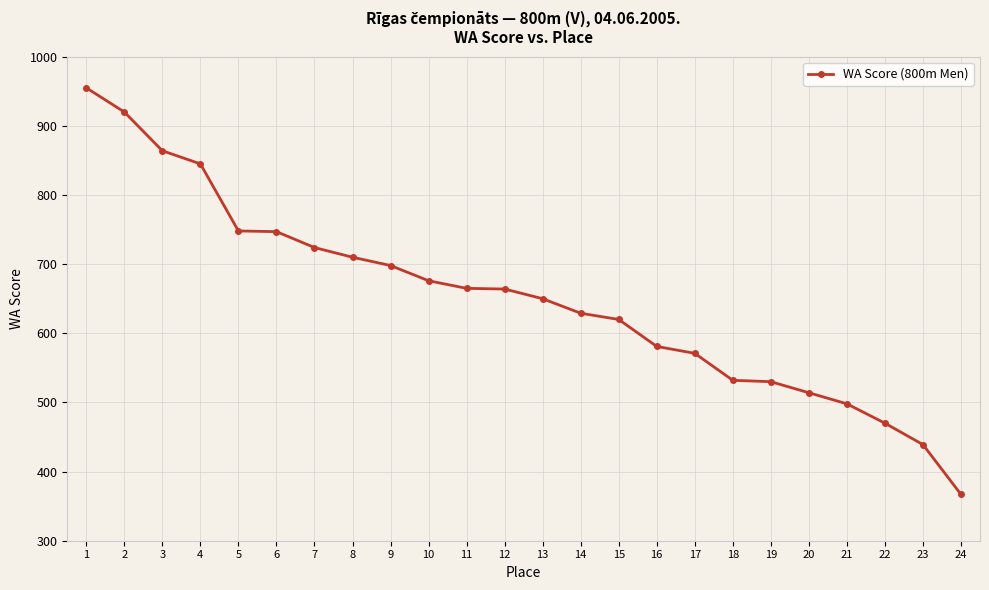

Which category has the highest value across all series?

1